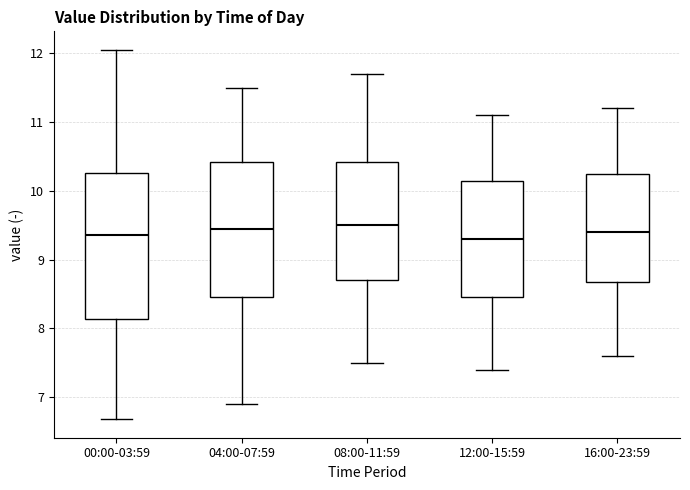

Where is the upper edge of the box for 00:00-03:59 on the y-axis? The values are not printed on the chart, so give them approximately, as read against the axis.

10.3